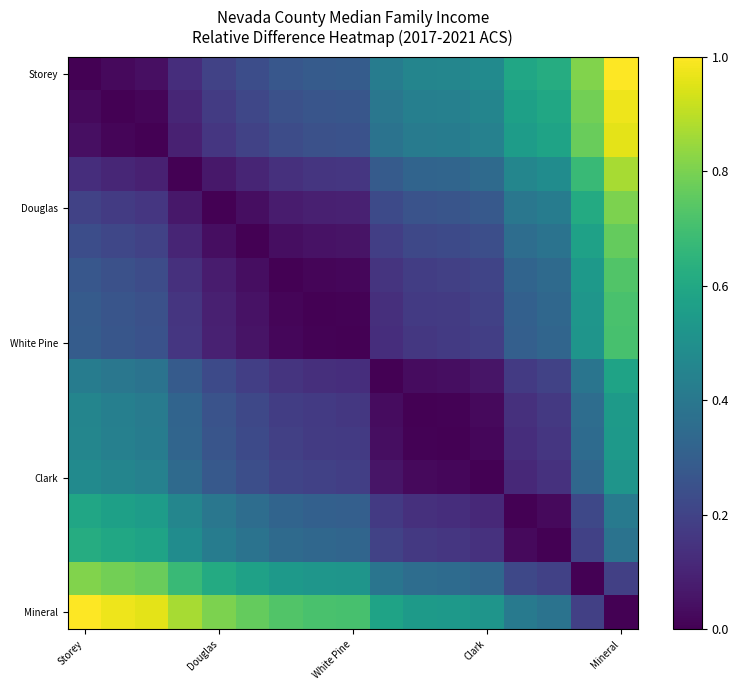

Which label corresponds to the smallest value in the chart?

Storey